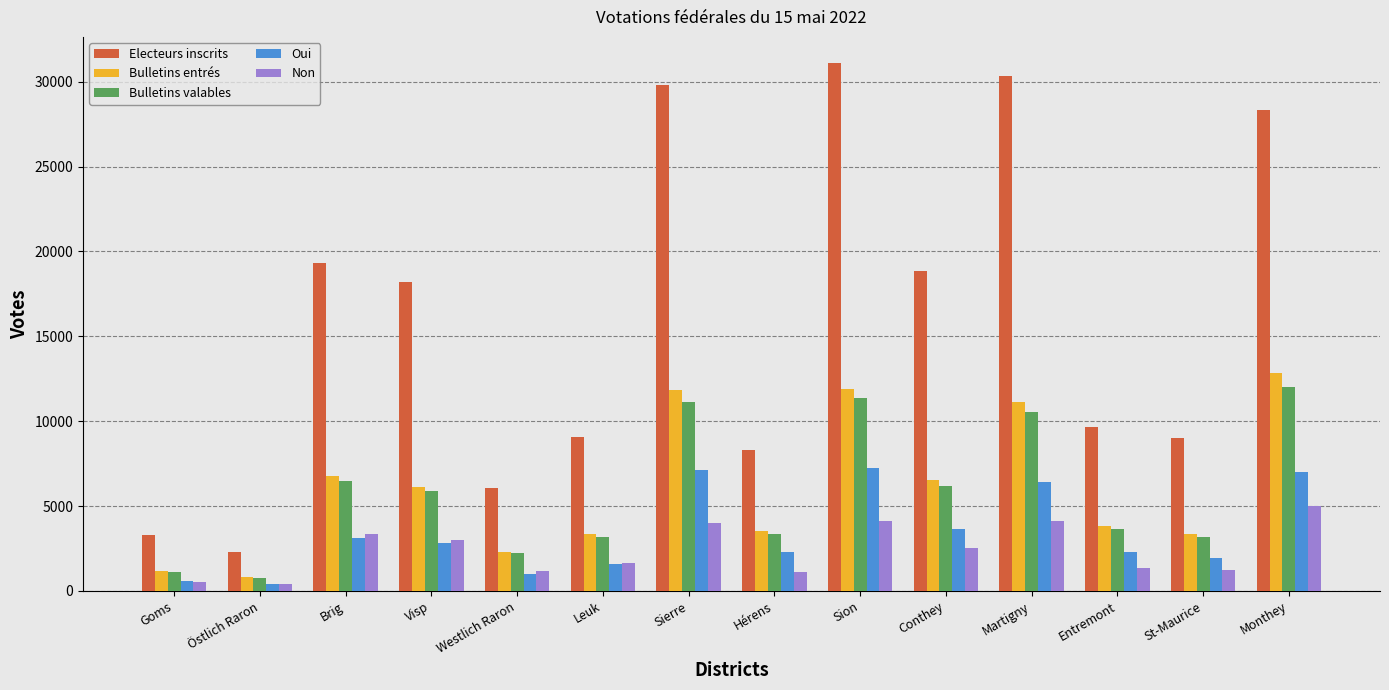

Which series has the widest spread of values?

Electeurs inscrits